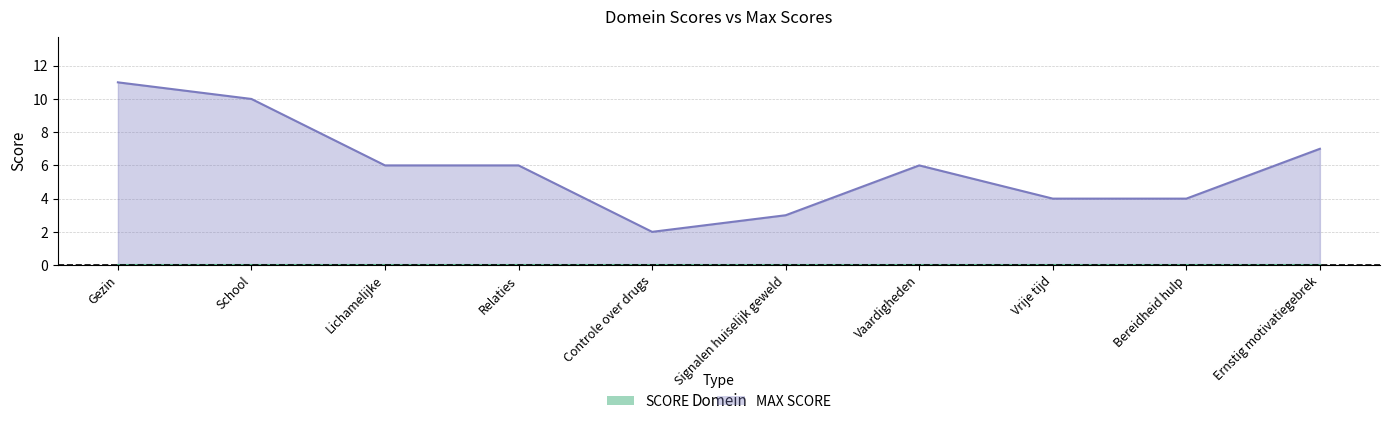

What is the smallest value displayed?

2